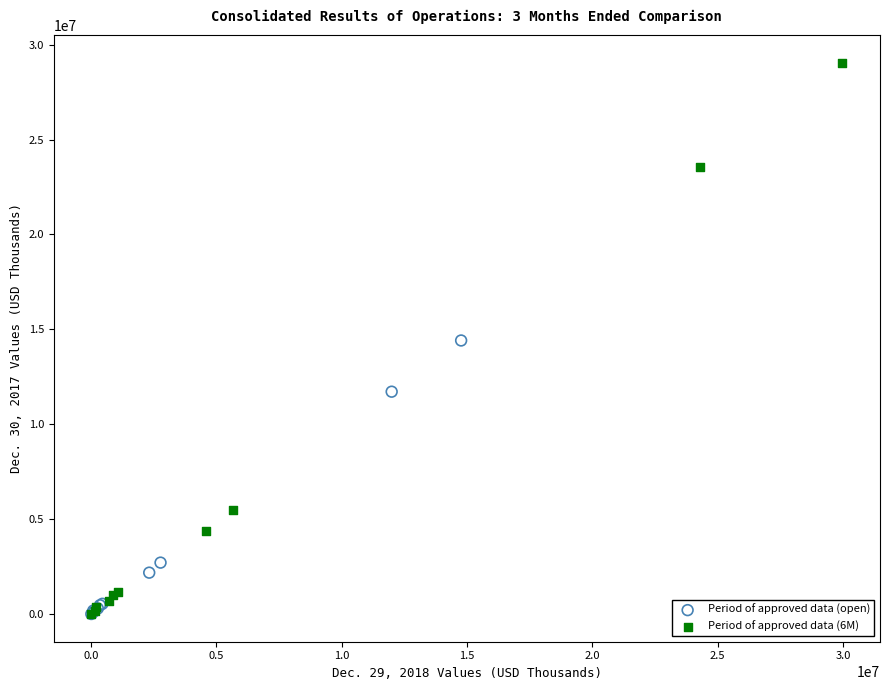

What are all the series names shown in the legend?

Period of approved data (open), Period of approved data (6M)